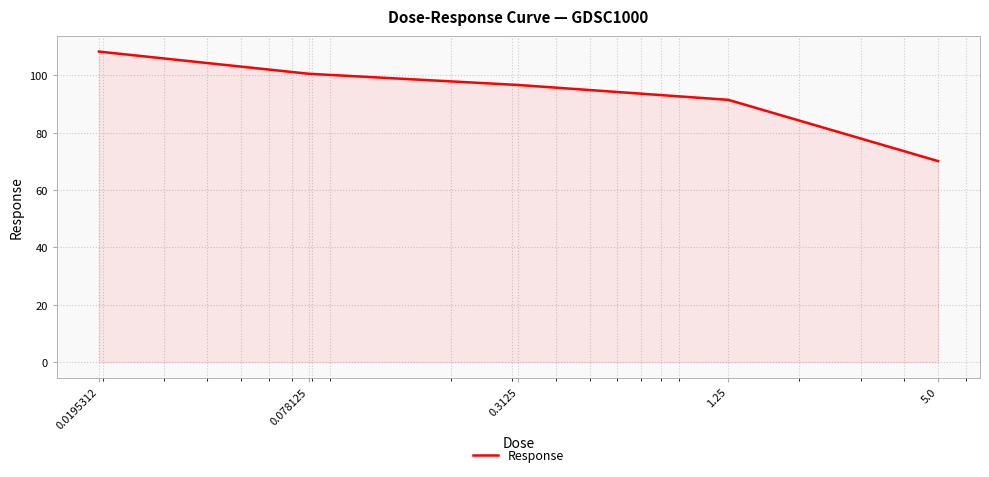

What is the difference between the maximum and minimum values?

38.2